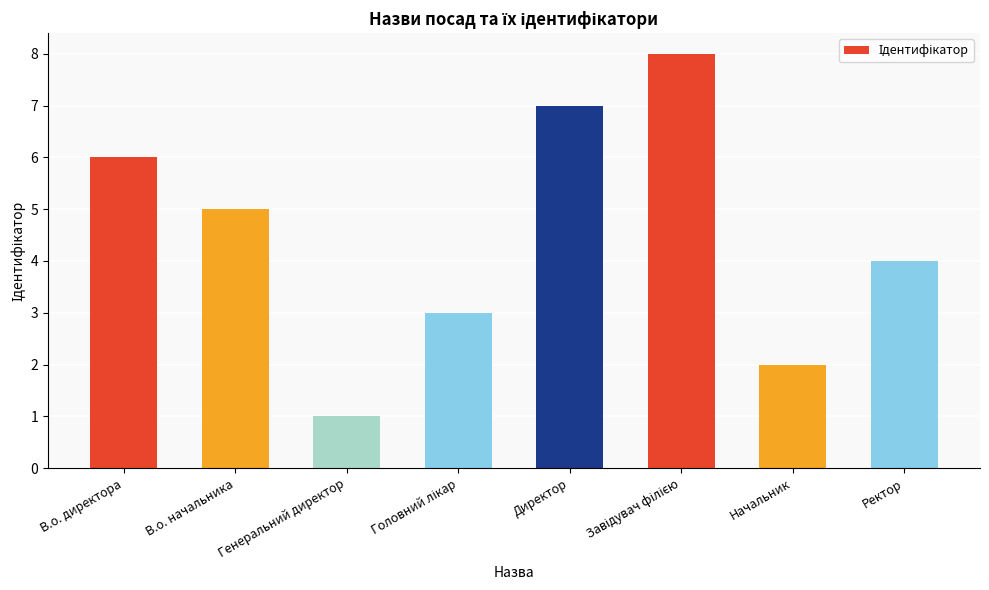

Are the bars horizontal?

No